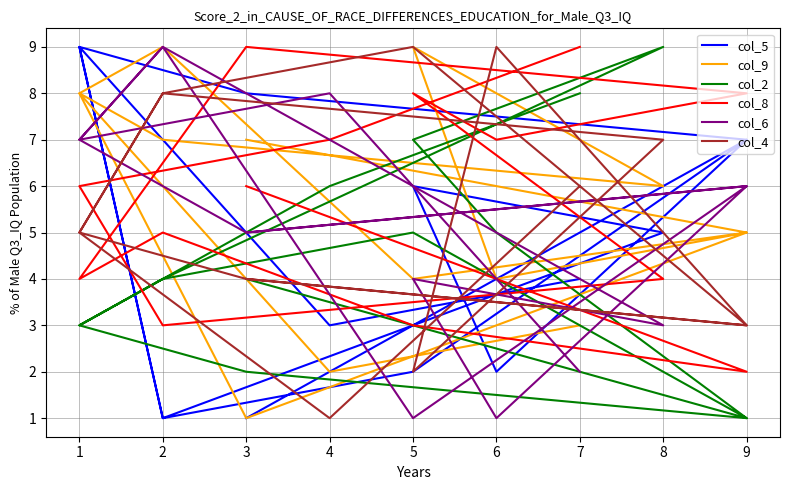

Which series has the widest spread of values?

col_5